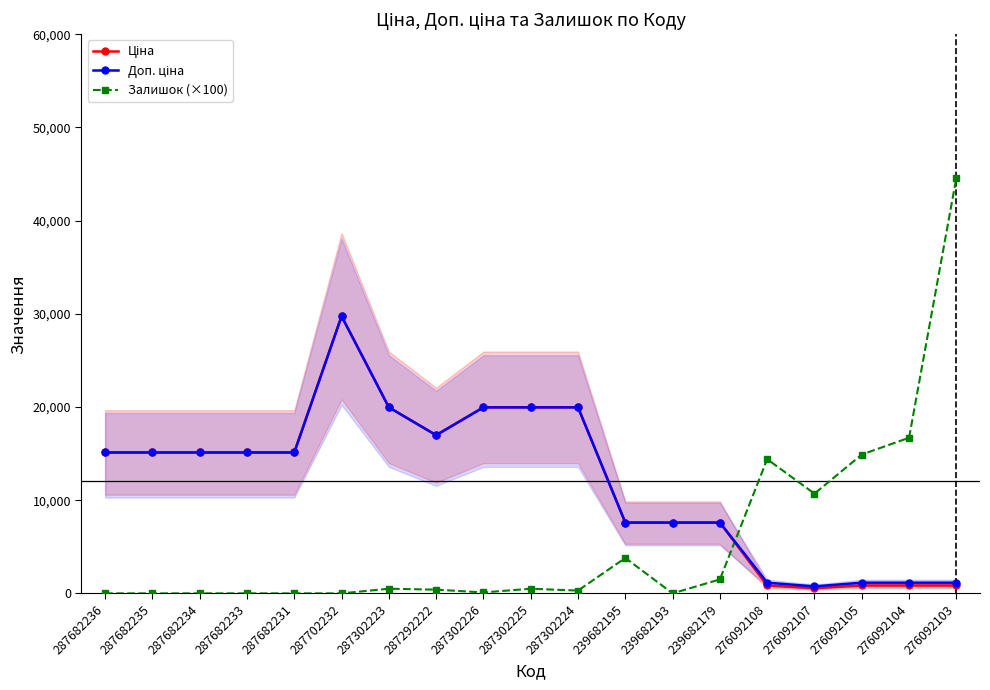

Rank the categories by Залишок (×100) value from highest to lowest.

276092103, 276092104, 276092105, 276092108, 276092107, 239682195, 239682179, 287302223, 287302225, 287292222, 287302224, 287302226, 287682236, 287682235, 287682234, 287682233, 287682231, 287702232, 239682193